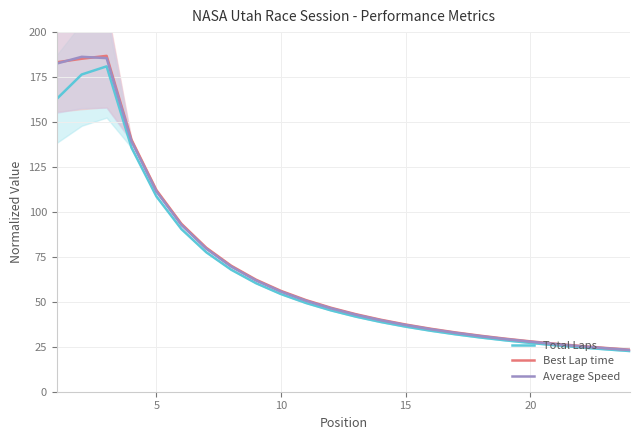

True or false: Average Speed has a value of 56.0 at 5.

False